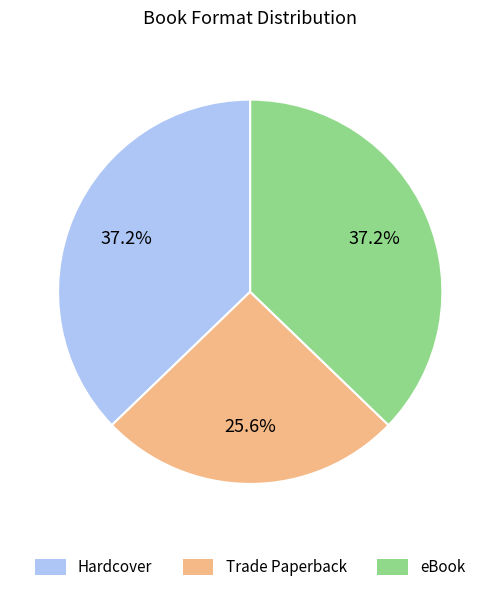

What percentage is the Trade Paperback slice, to the nearest percent?

26%